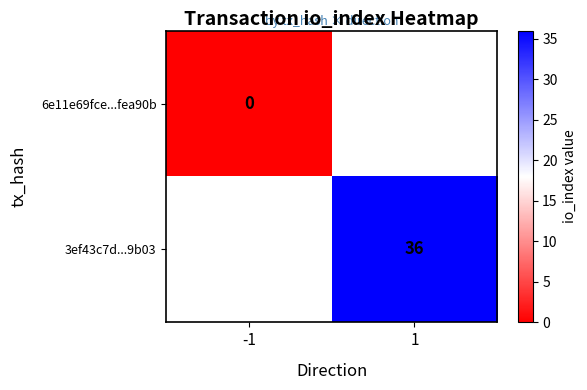

Is it true that 3ef43c7d...9b03 equals 21 at 1?

False